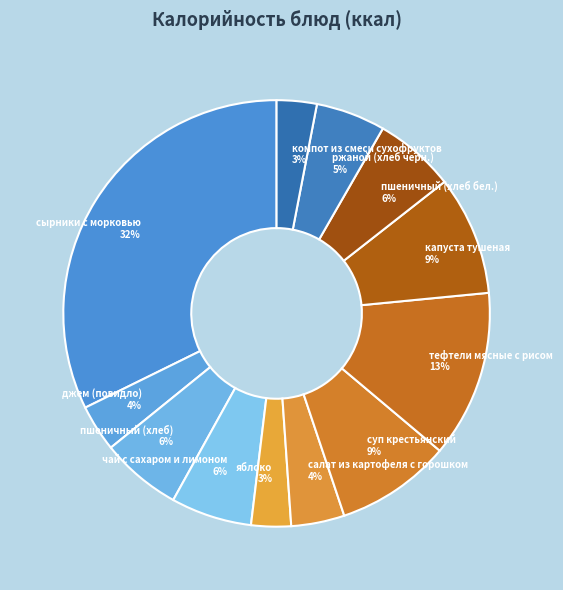

What is the largest slice in the pie chart?

сырники с морковью